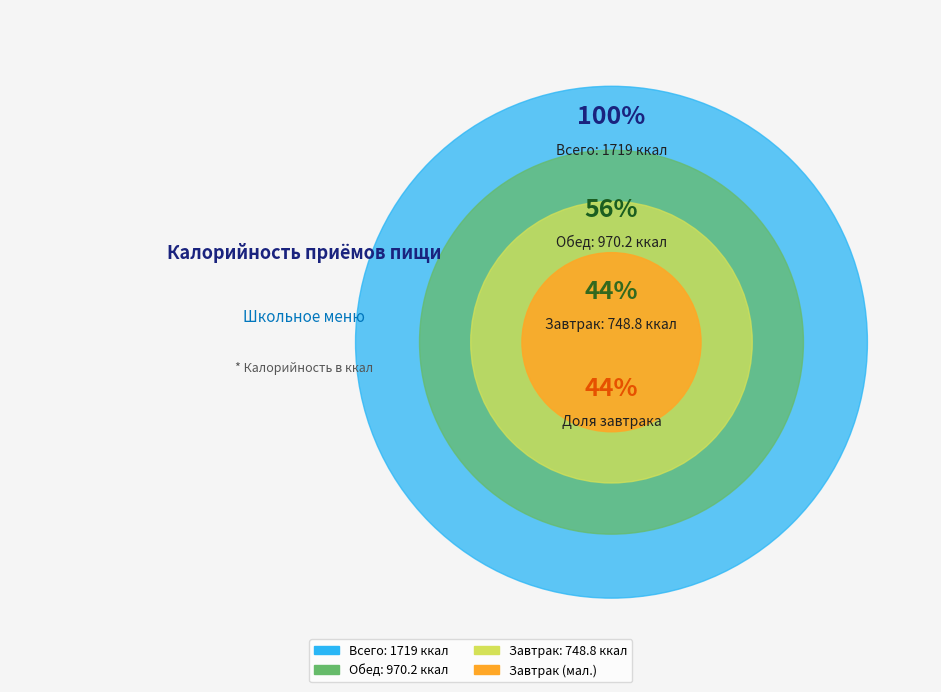

What is the change in value from Завтрак to Обед?

+221.4